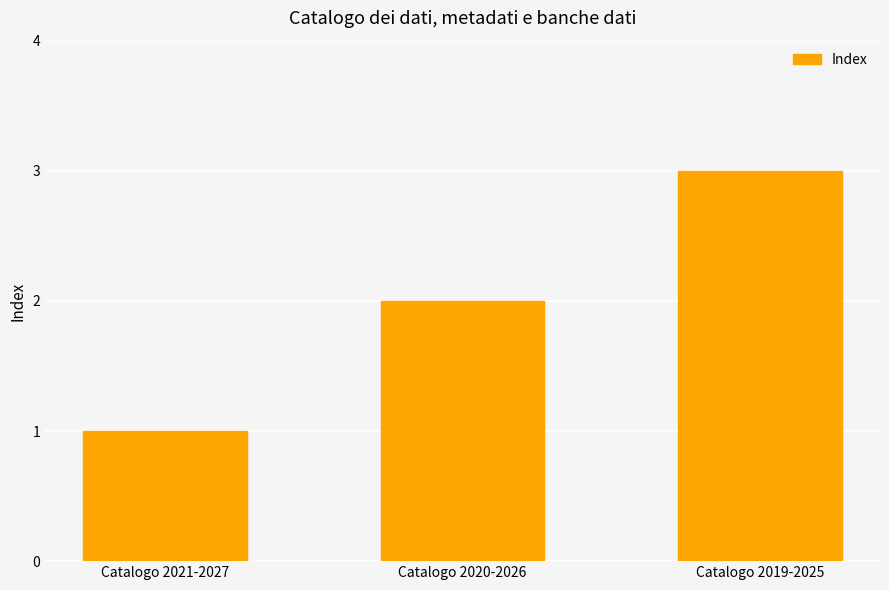

Which label corresponds to the largest value in the chart?

Catalogo 2019-2025